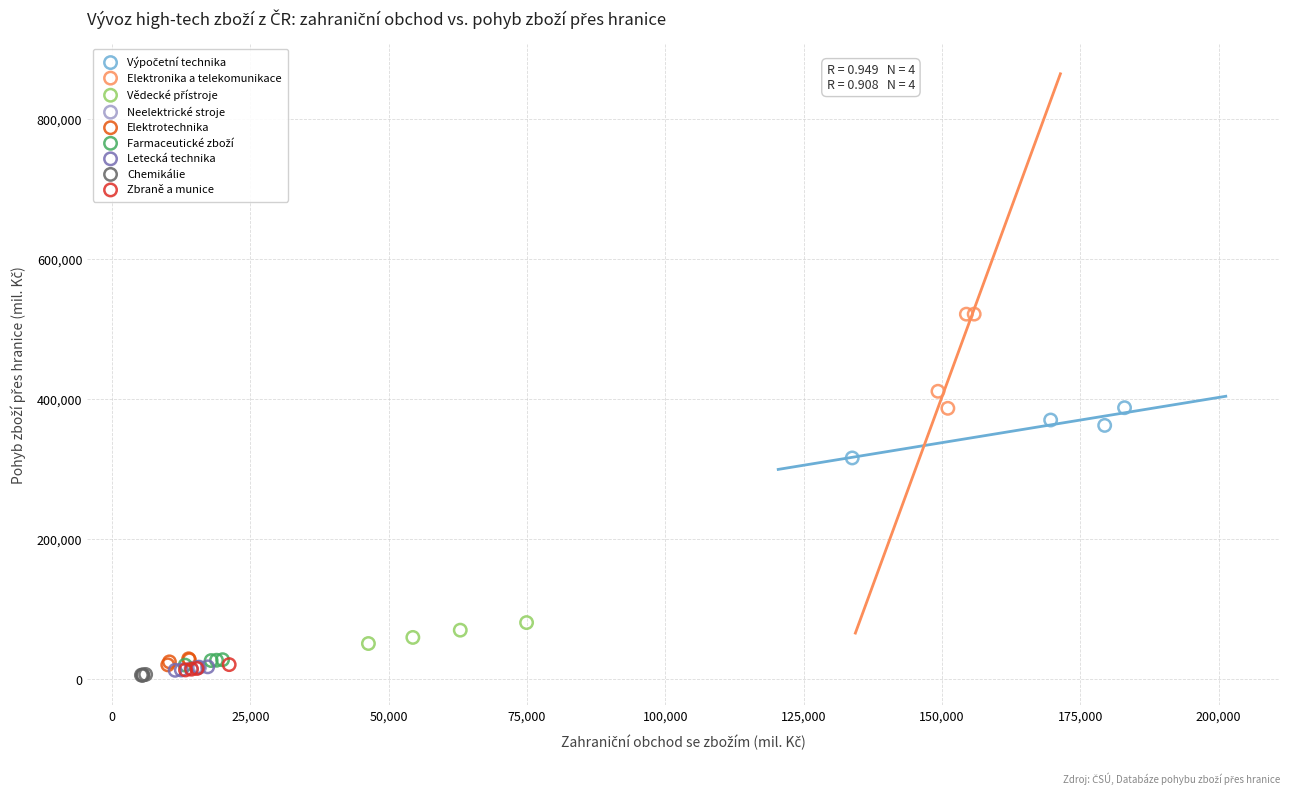

Which series has the widest spread of Y values?

Elektronika a telekomunikace